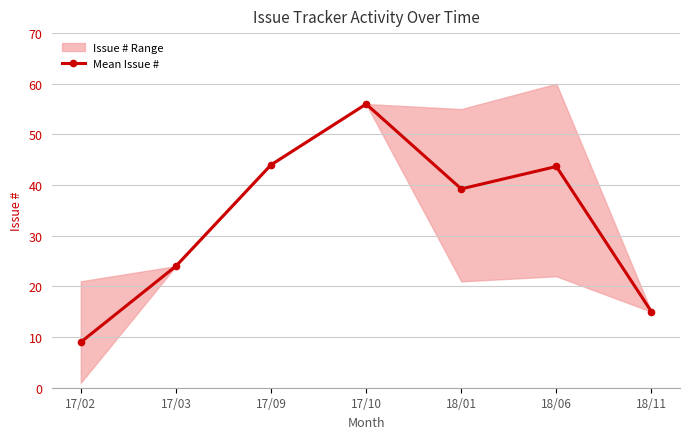

True or false: there are more than 0 points higher than both neighbors.

True